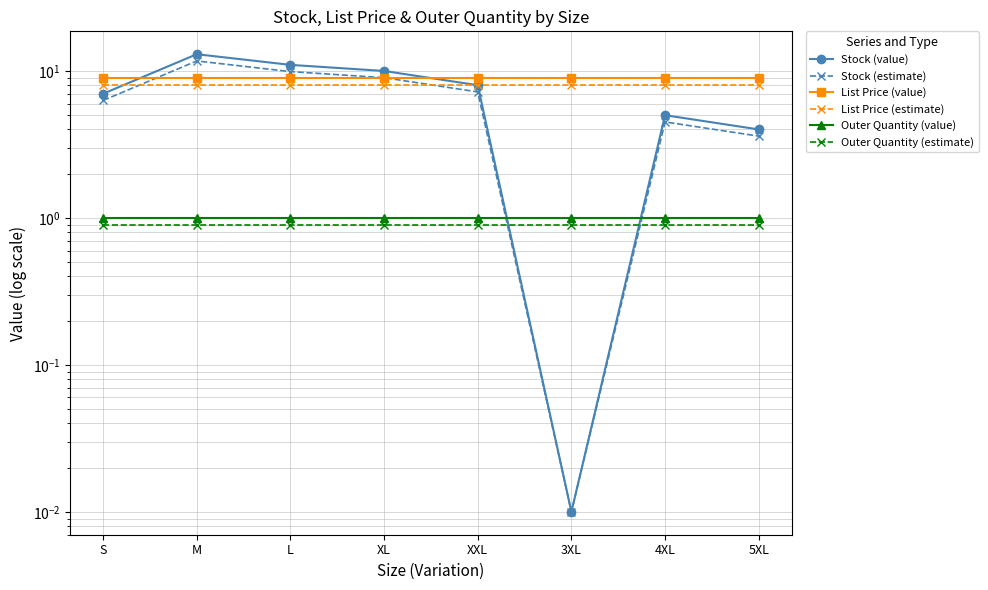

How many lines are shown in the chart?

6